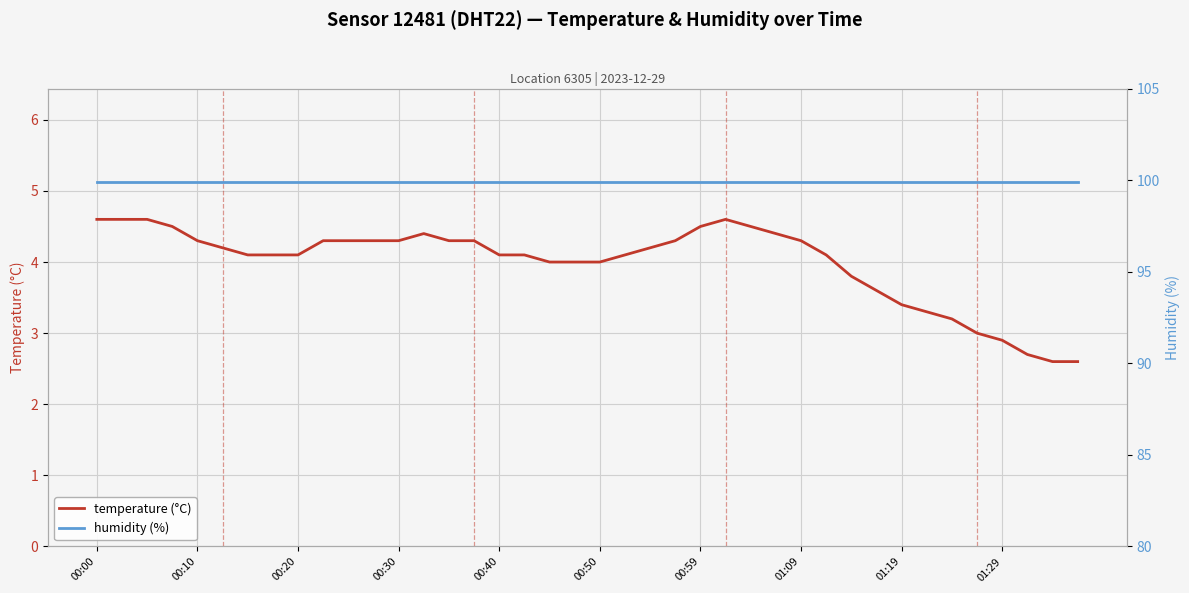

What is the total value across all series at 35?

102.9